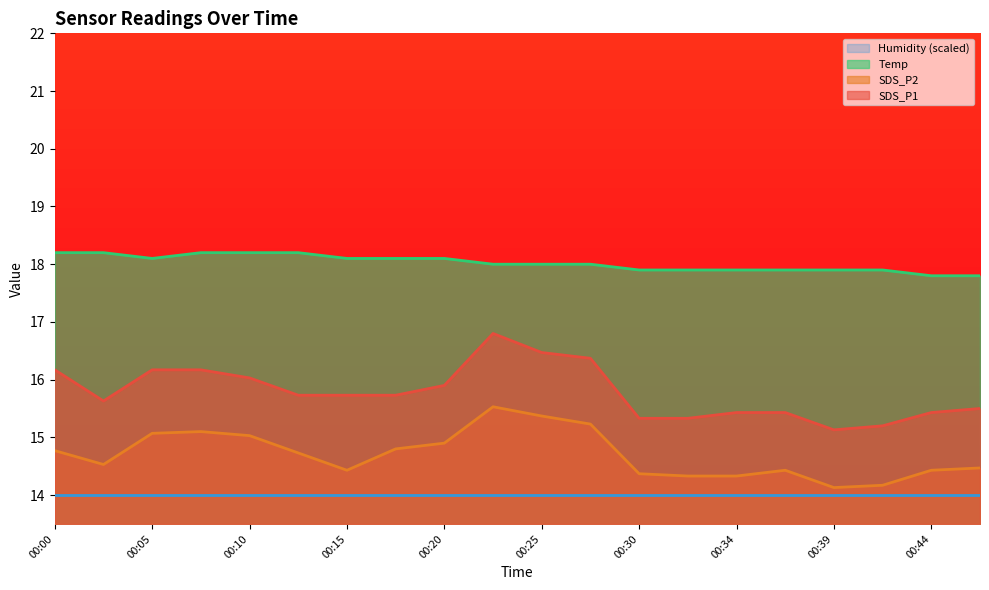

Between 00:39 and 00:20, which is larger?

00:20